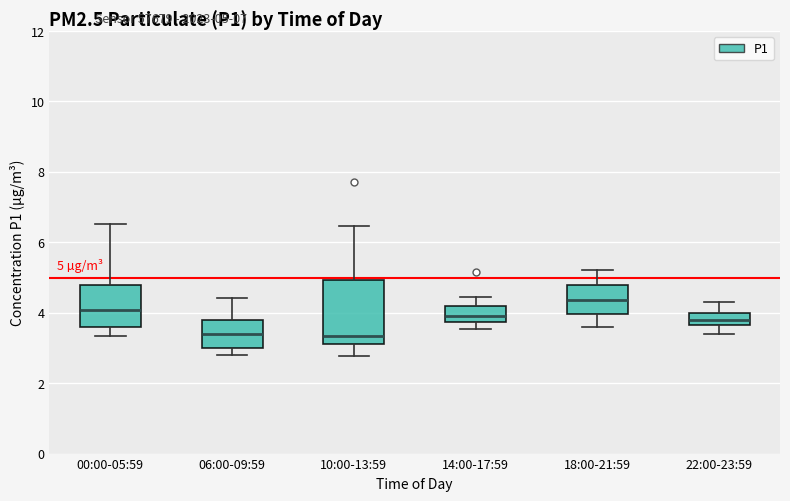

Comparing the boxes themselves (not the whiskers), which one is the tallest?

10:00-13:59